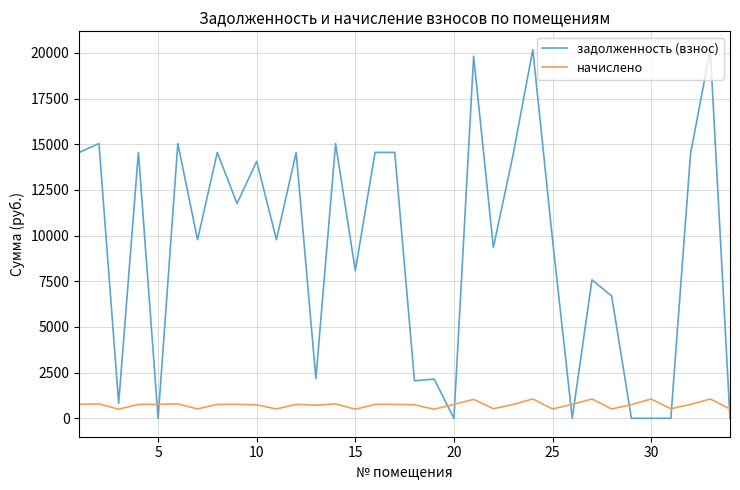

What is the maximum value for задолженность (взнос)?

20172.6